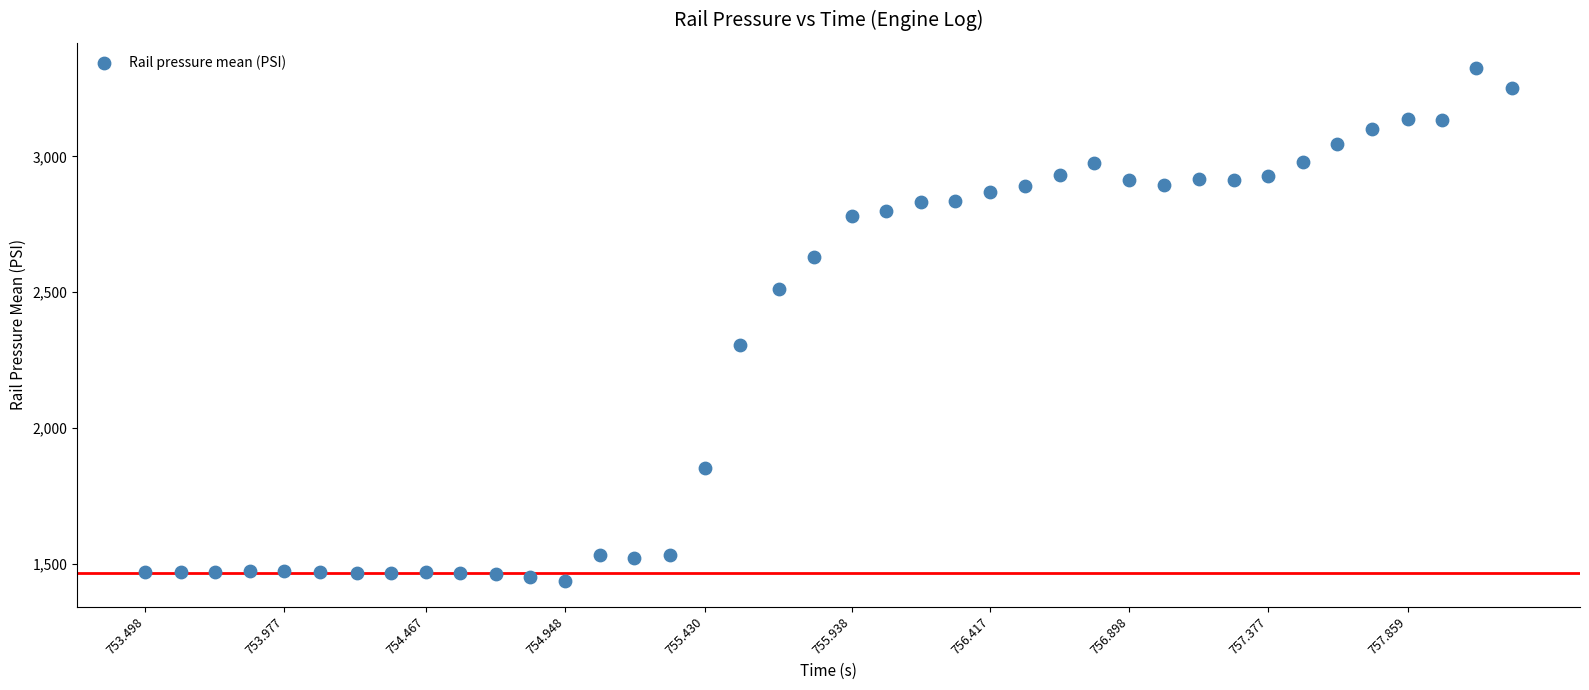

What Y value in the scatter plot is closest to 2380?

2307.0